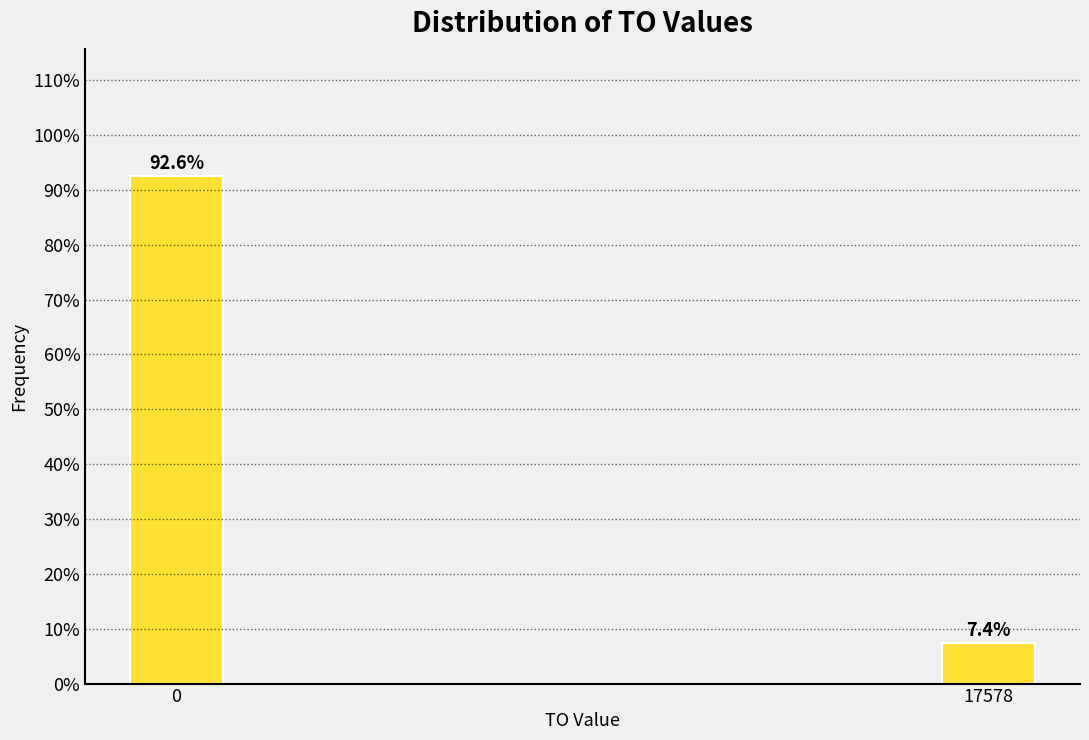

Reading right to left, list all the values displayed in this chart.

17578=7.4	0=92.6